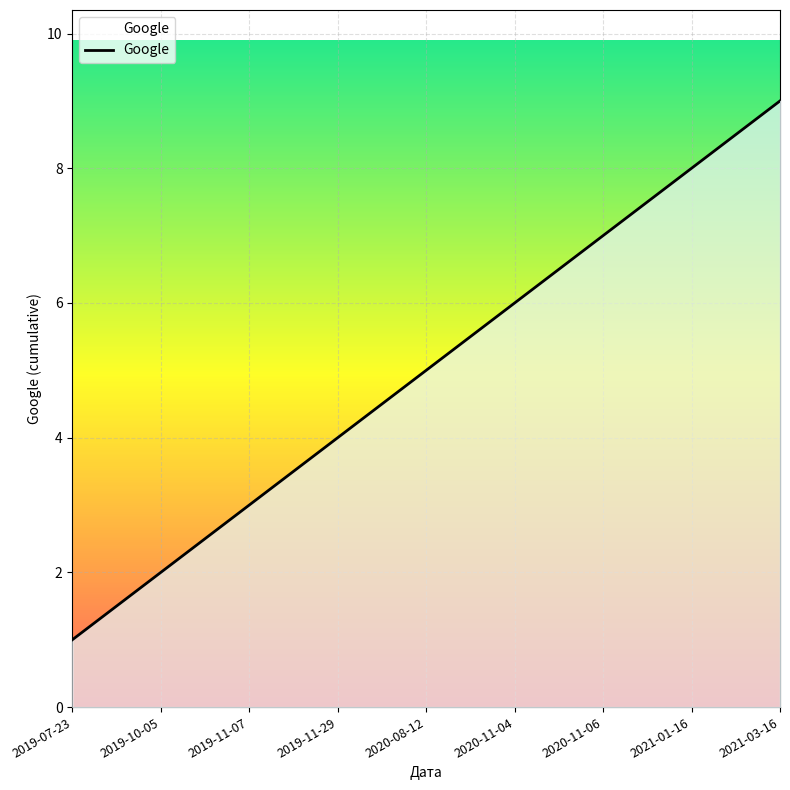

How many lines are shown in the chart?

1